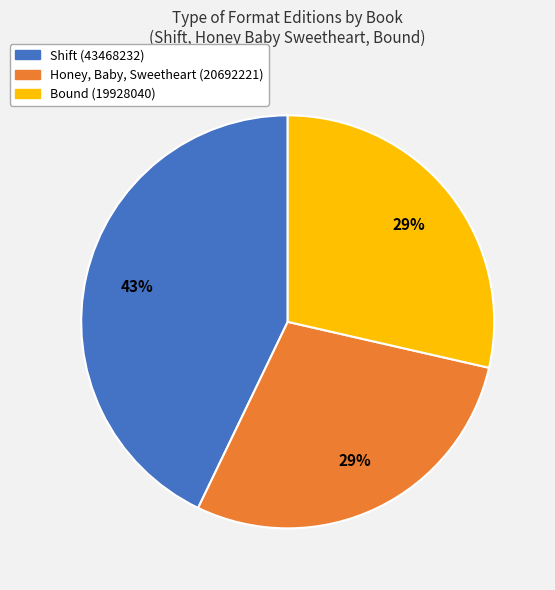

The Honey, Baby, Sweetheart (20692221) slice represents 23% of the pie. True or false?

False